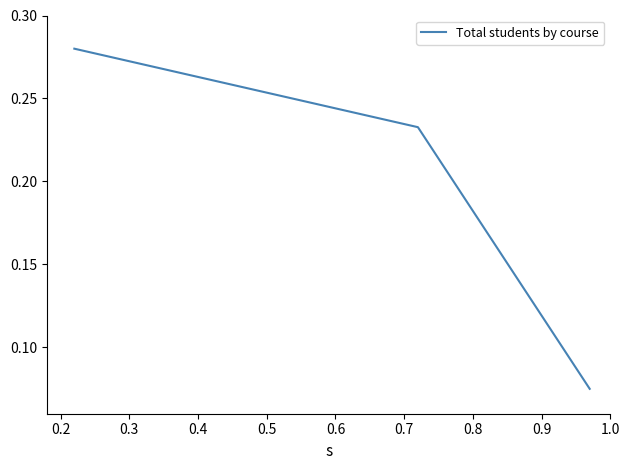

Count the values in the range 0 to 1.

4